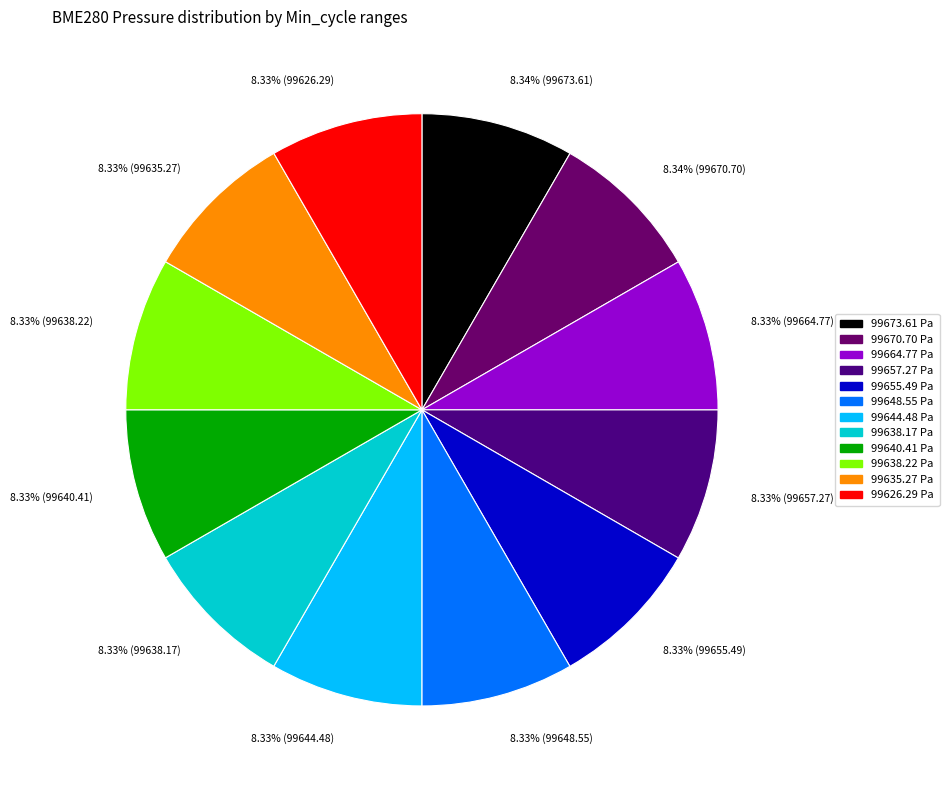

Count the number of slices in the pie.

12